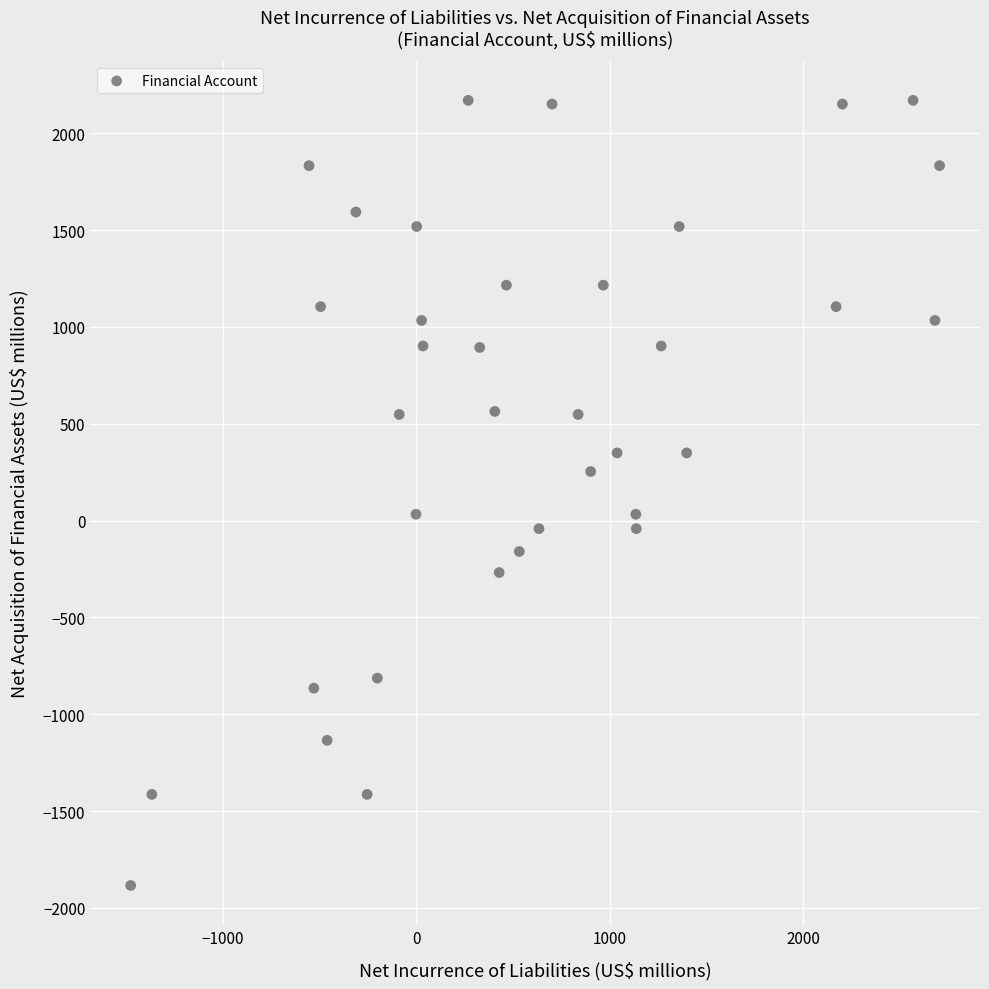

What is the range of X values (max minus min)?

4181.4